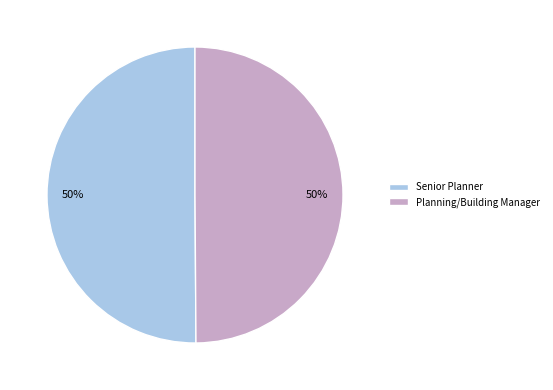

To the nearest percent, what is the combined percentage of Planning/Building Manager and Senior Planner?

100%